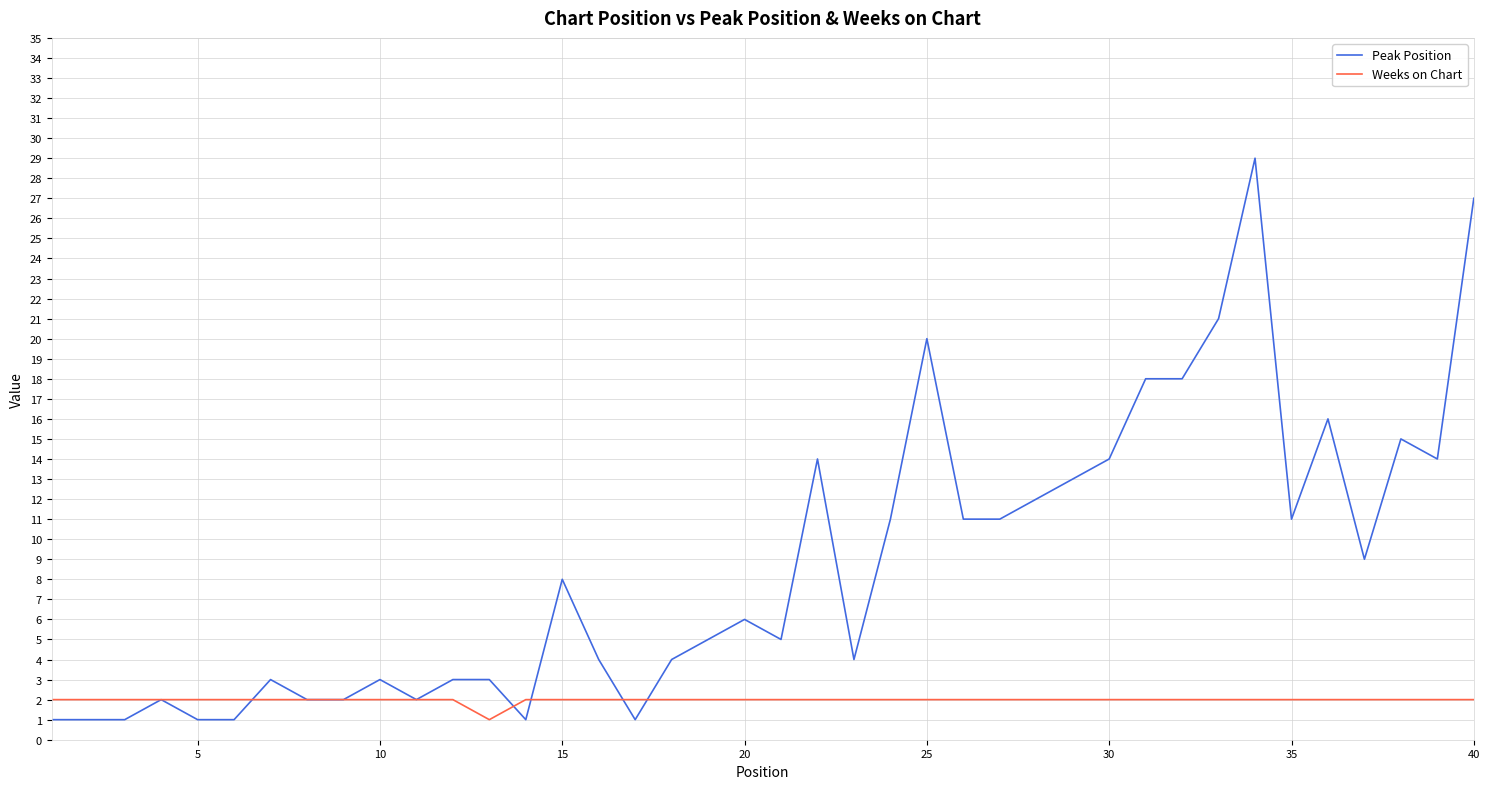

List the series in order of their peak value, highest first.

Peak Position, Weeks on Chart